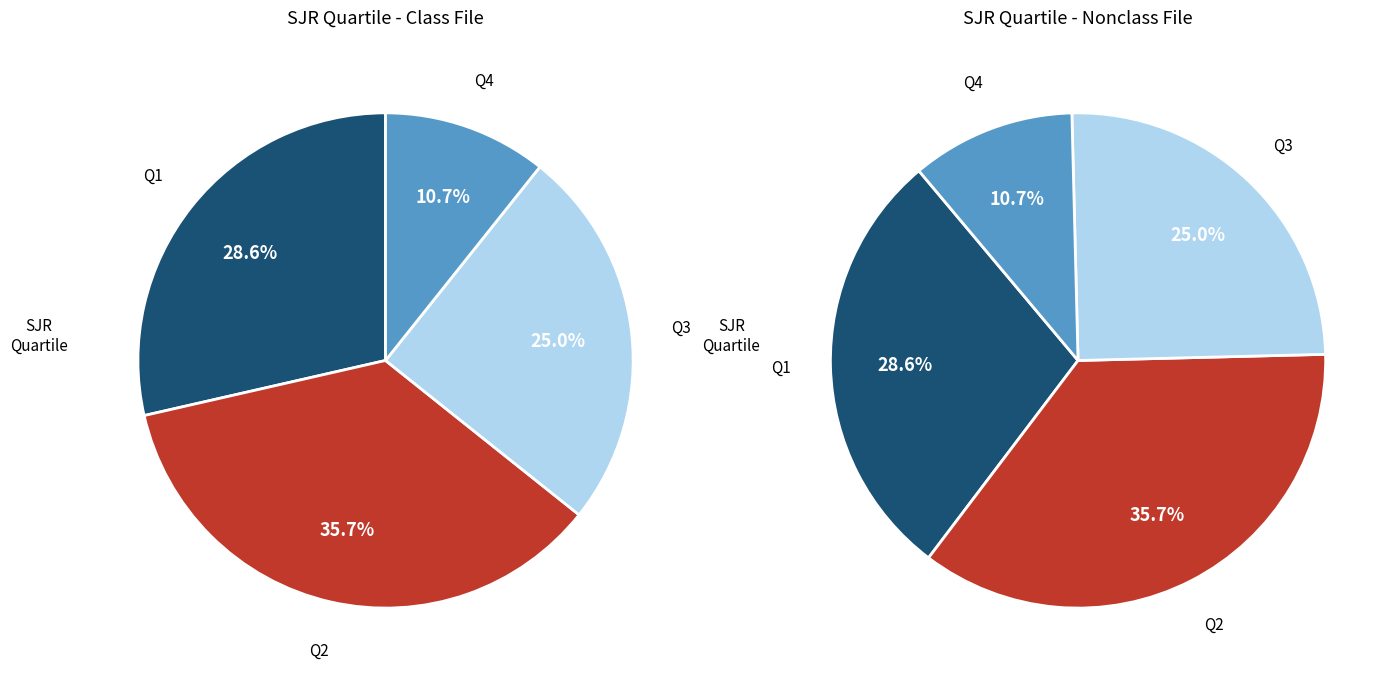

To the nearest percent, what is the combined percentage of Q3 and Q4?

36%